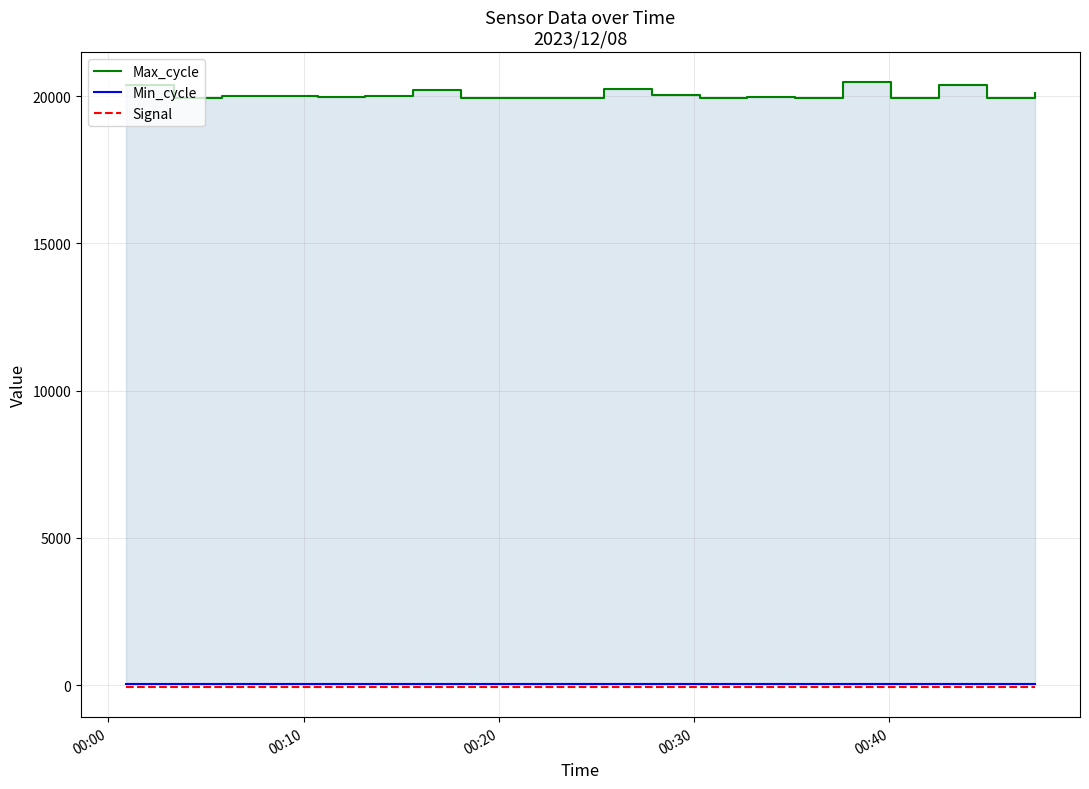

Rank the series at 00:30 from lowest to highest value.

Signal, Min_cycle, Max_cycle